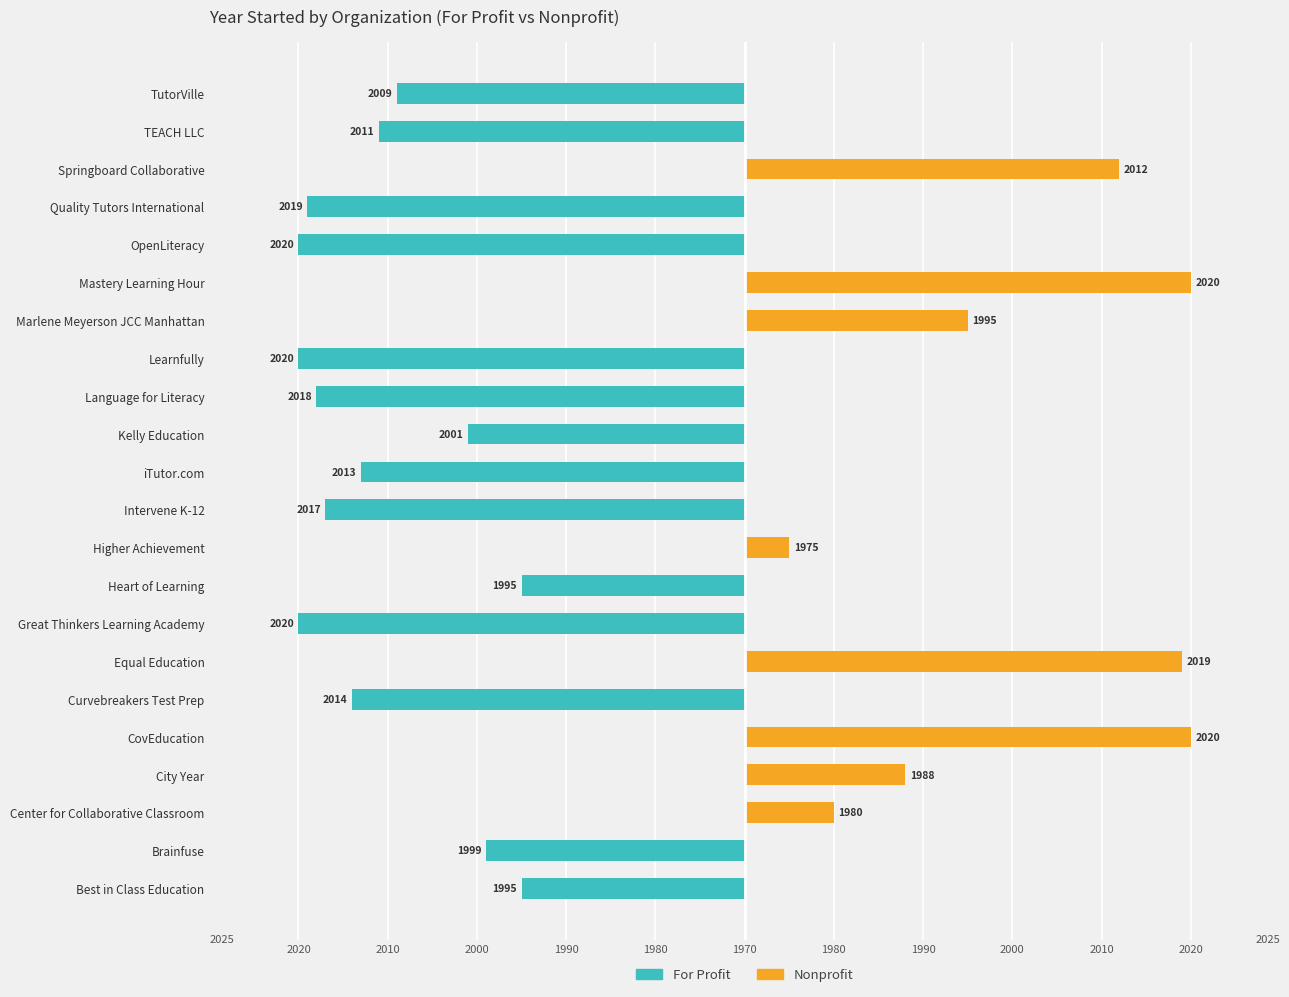

What is the total value across all series at 2010?

-29